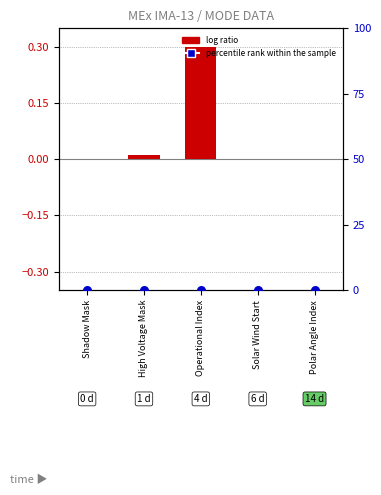

Is the value of percentile rank within the sample at Shadow Mask greater than the value of log ratio at Shadow Mask?

No